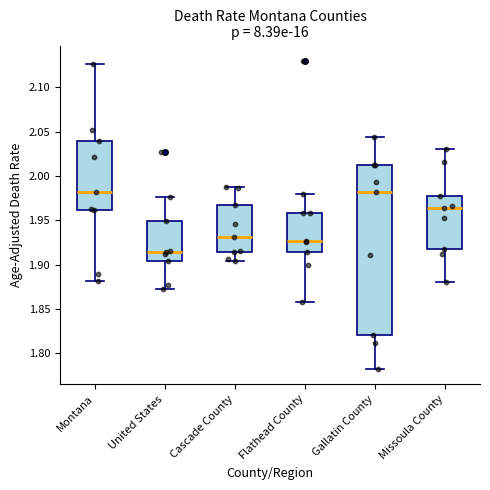

Reading left to right, read every box against the y-axis: the position of its median line, the range the box covers, and the ends of its whiskers. The values are not printed on the chart, so give them approximately, as read against the axis.

Montana: median 1.980, box 1.960 to 2.040, whiskers 1.880 to 2.125
United States: median 1.915, box 1.905 to 1.950, whiskers 1.870 to 1.975
Cascade County: median 1.930, box 1.915 to 1.965, whiskers 1.905 to 1.990
Flathead County: median 1.925, box 1.915 to 1.960, whiskers 1.860 to 1.980
Gallatin County: median 1.980, box 1.820 to 2.010, whiskers 1.780 to 2.045
Missoula County: median 1.965, box 1.915 to 1.975, whiskers 1.880 to 2.030